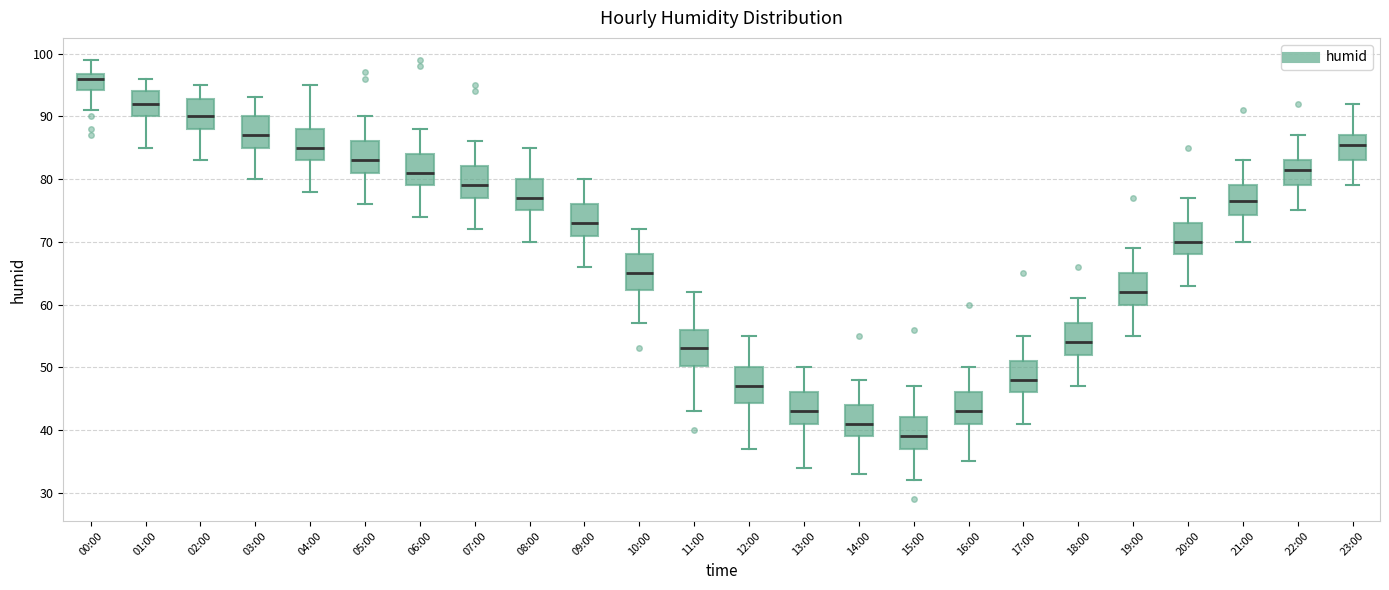

Which box has the highest median line?

00:00